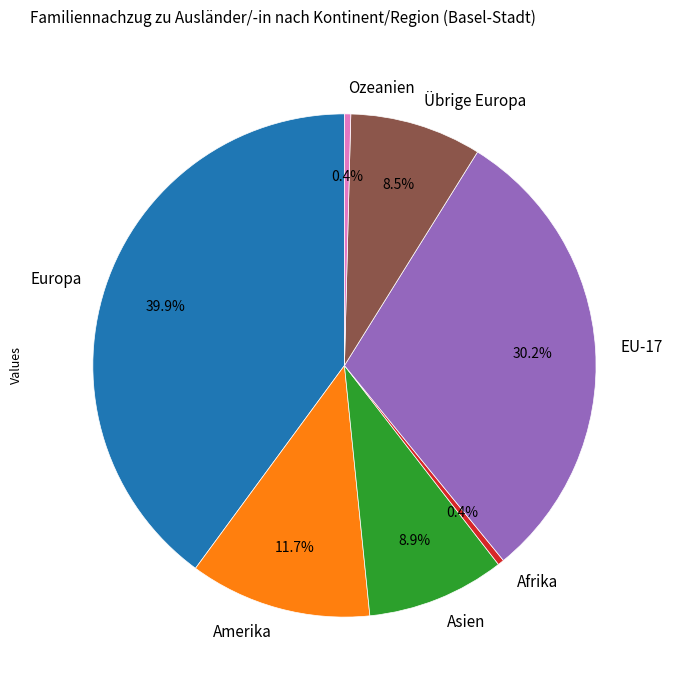

Is the sum of Ozeanien and Amerika greater than half?

No